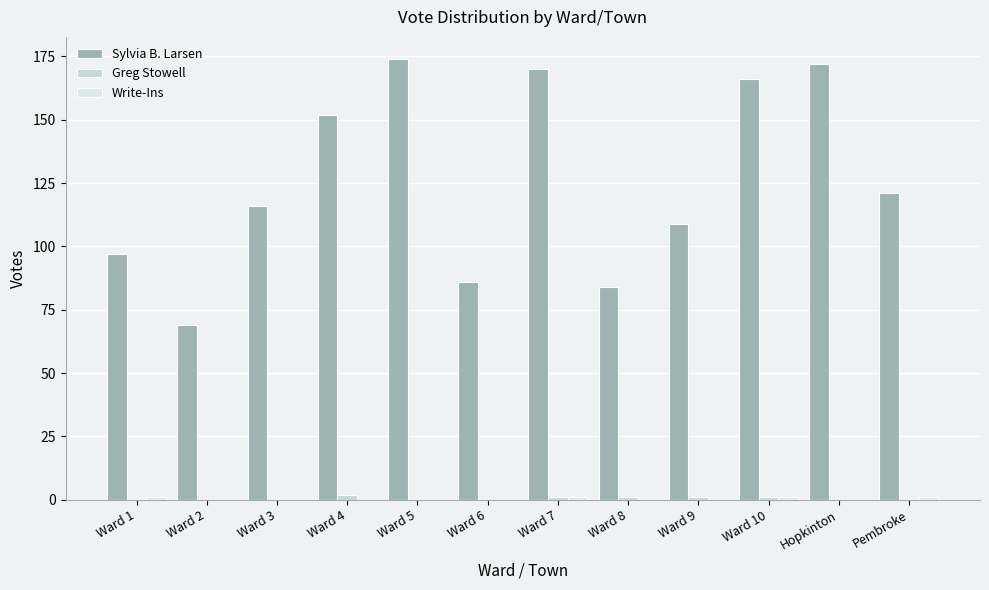

What is the sum of the Sylvia B. Larsen values at Ward 10 and Ward 5?

340